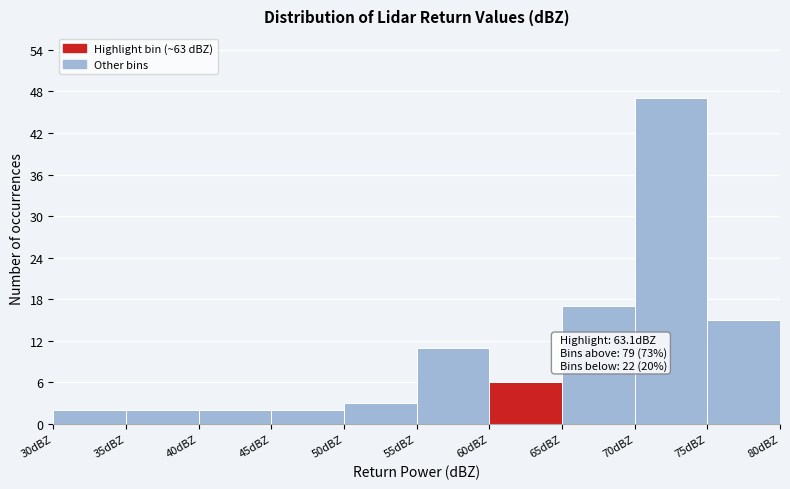

Over which range of the x-axis is the bar tallest?

70 to 75